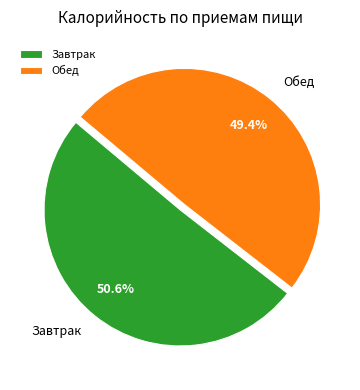

Is it true that Завтрак is 51% of the pie?

True